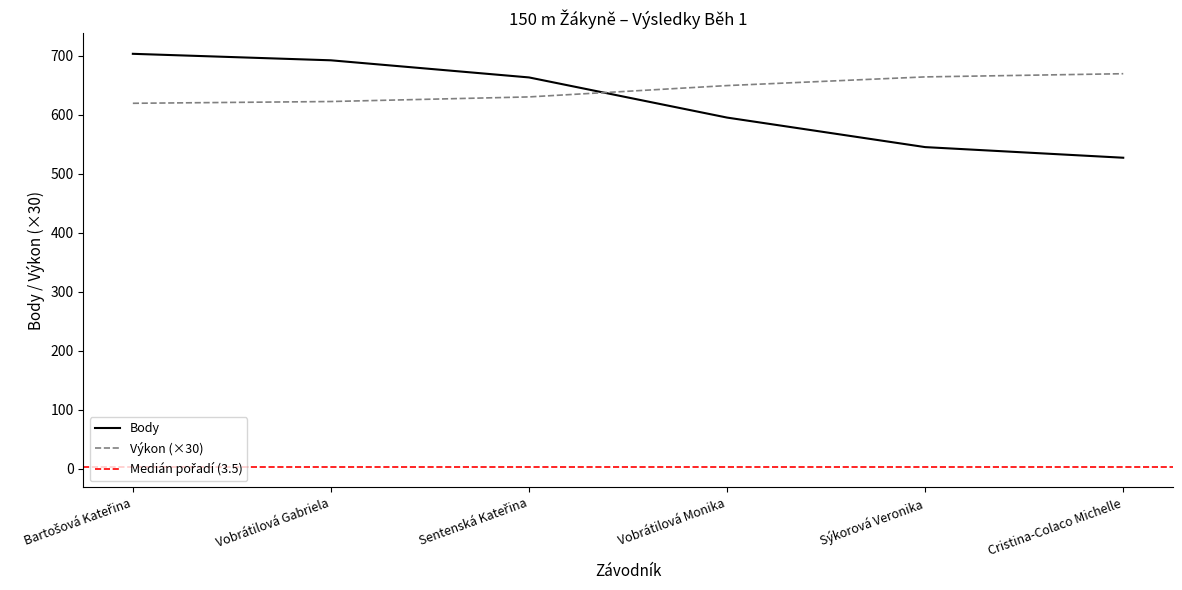

What is the spread (max minus min) of values at Vobrátilová Monika?

54.2